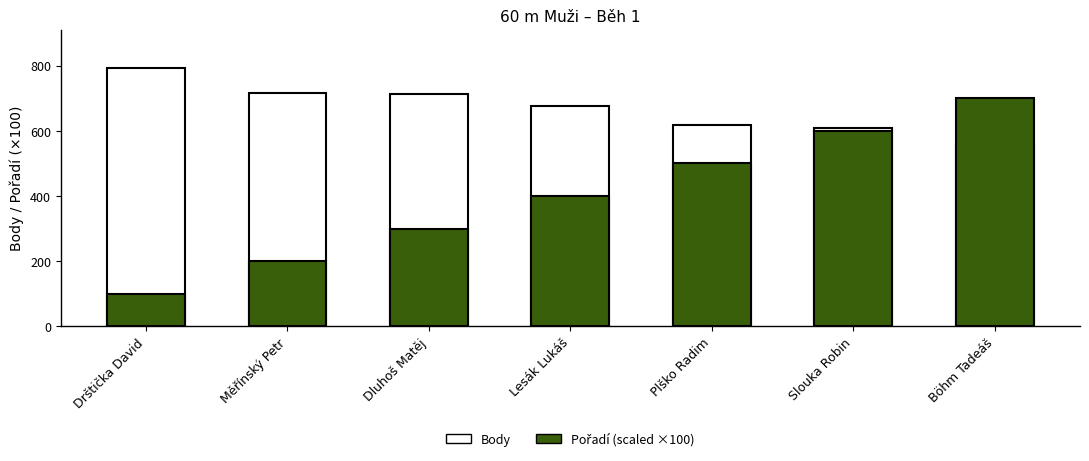

Is the value of Body (total) at Dluhoš Matěj greater than the value of Pořadí (scaled) at Lesák Lukáš?

Yes